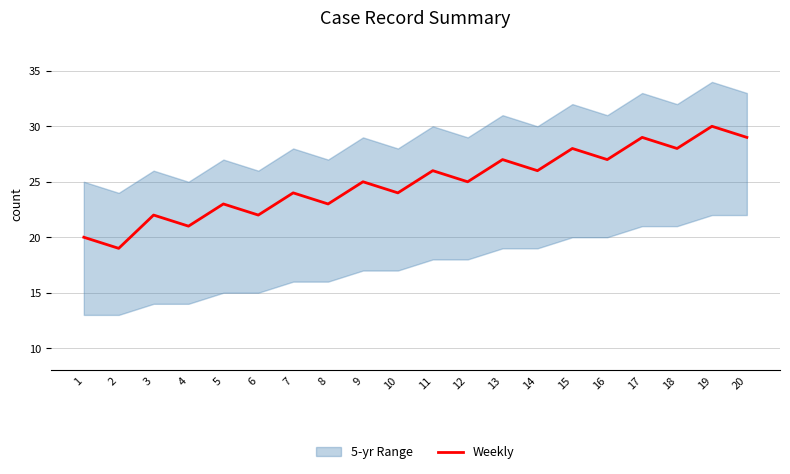

Which category has the lowest value across all series?

2